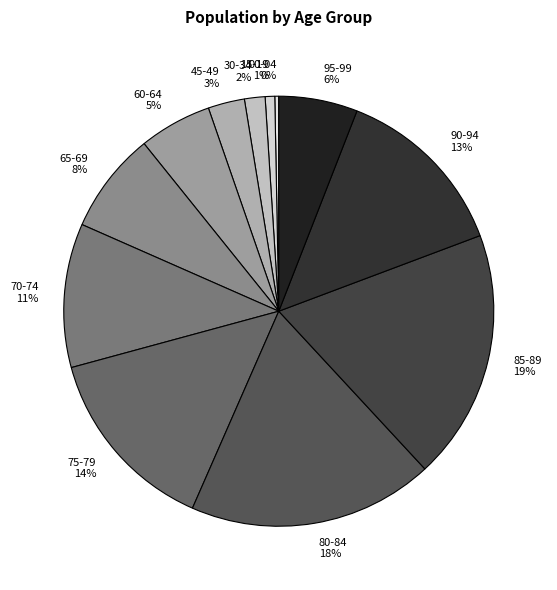

Does 65-69 account for over 50% of the chart?

No